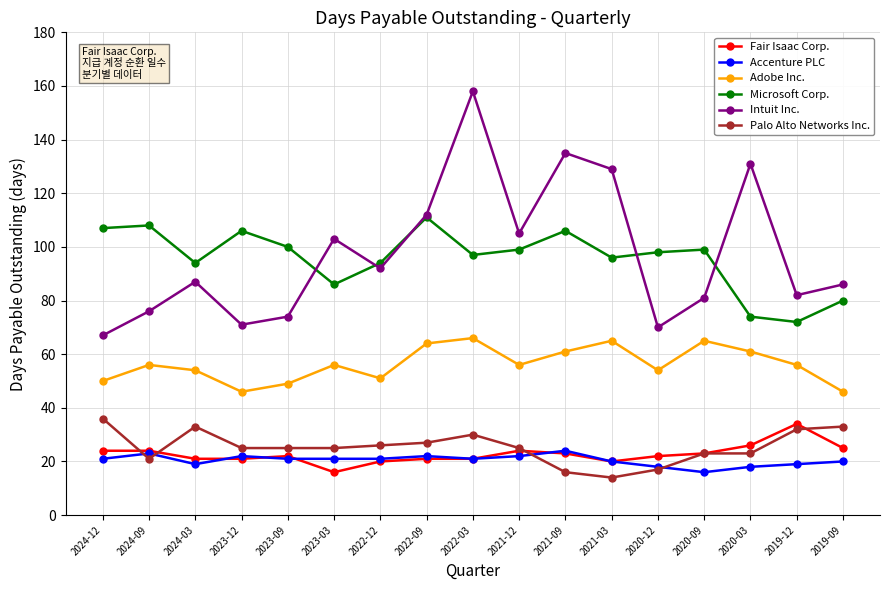

Reading left to right, transcribe all the data shown in this chart.

Fair Isaac Corp.: 24	24	21	21	22	16	20	21	21	24	23	20	22	23	26	34	25
Accenture PLC: 21	23	19	22	21	21	21	22	21	22	24	20	18	16	18	19	20
Adobe Inc.: 50	56	54	46	49	56	51	64	66	56	61	65	54	65	61	56	46
Microsoft Corp.: 107	108	94	106	100	86	94	111	97	99	106	96	98	99	74	72	80
Intuit Inc.: 67	76	87	71	74	103	92	112	158	105	135	129	70	81	131	82	86
Palo Alto Networks Inc.: 36	21	33	25	25	25	26	27	30	25	16	14	17	23	23	32	33